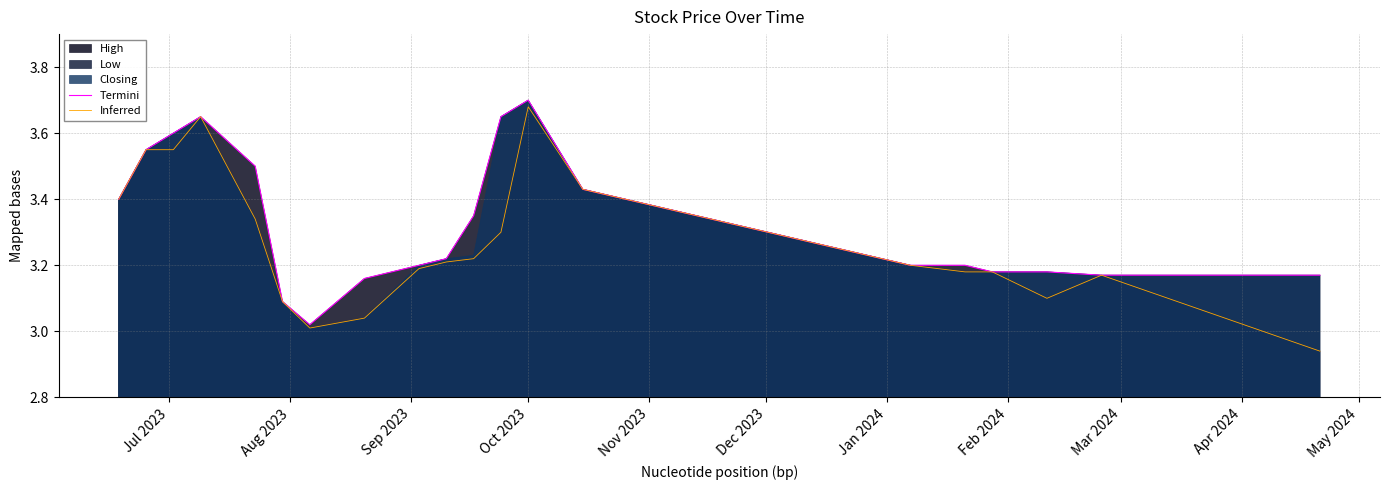

Is it true that Inferred equals 5.7 at Jul 2023?

False